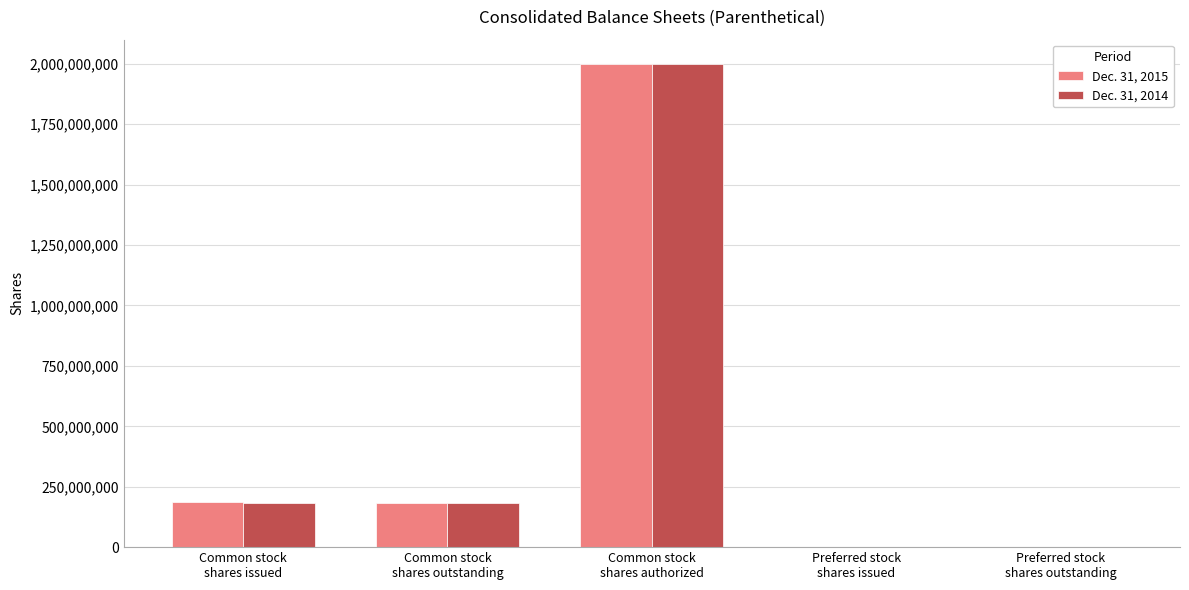

What is the maximum value shown in the chart?

2000000000